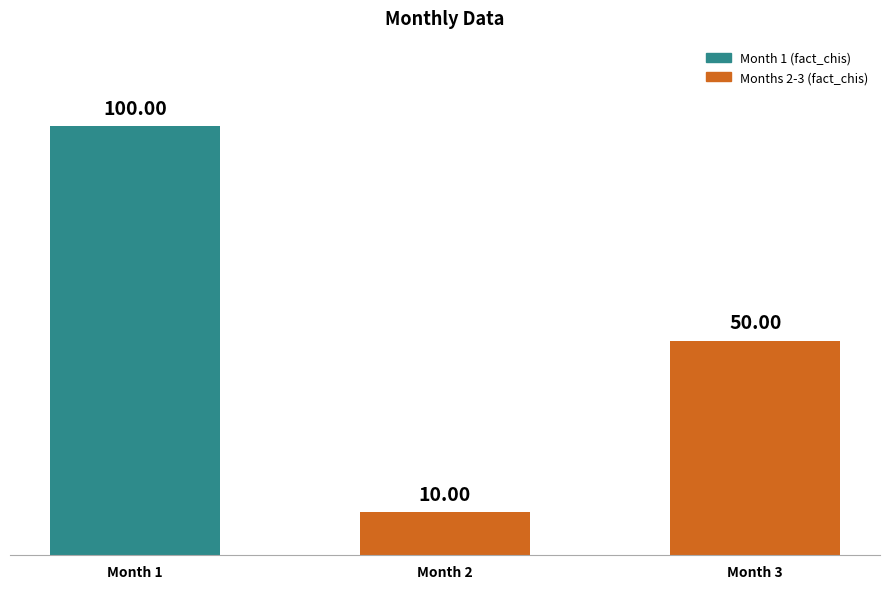

The chart shows a value of 42 at Month 1. True or false?

False